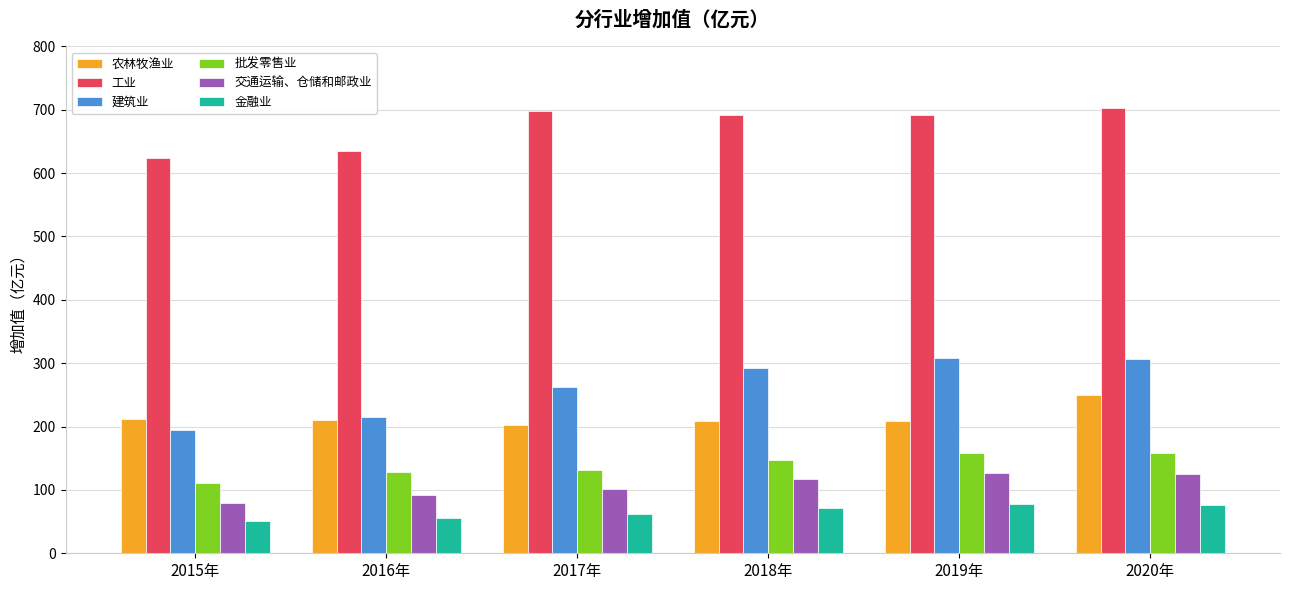

Is it true that 交通运输、仓储和邮政业 equals 165.6 at 2019年?

False